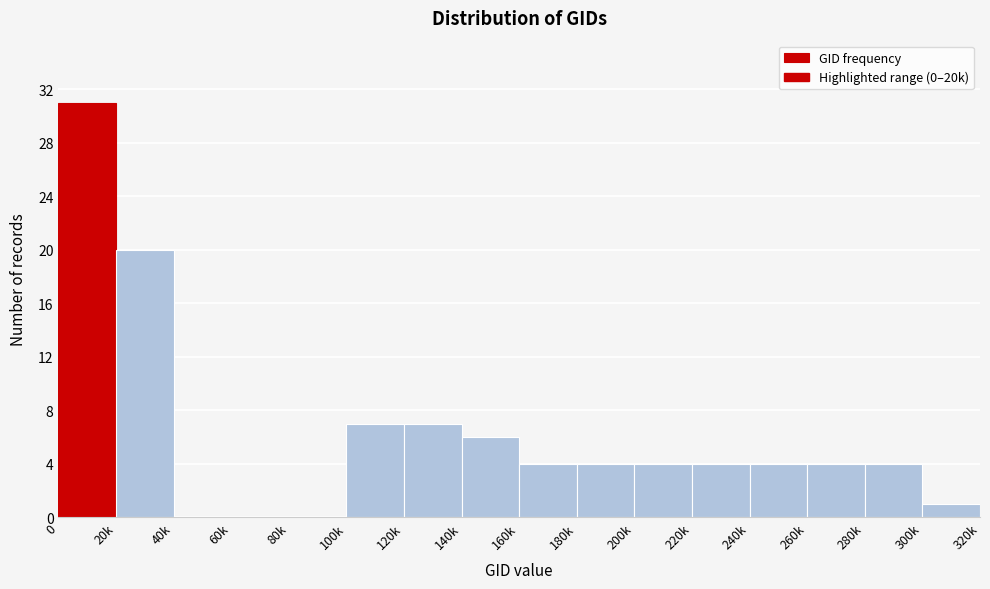

Reading left to right, list all the values displayed in this chart.

0=31	20k=20	40k=0	60k=0	80k=0	100k=7	120k=7	140k=6	160k=4	180k=4	200k=4	220k=4	240k=4	260k=4	280k=4	300k=1